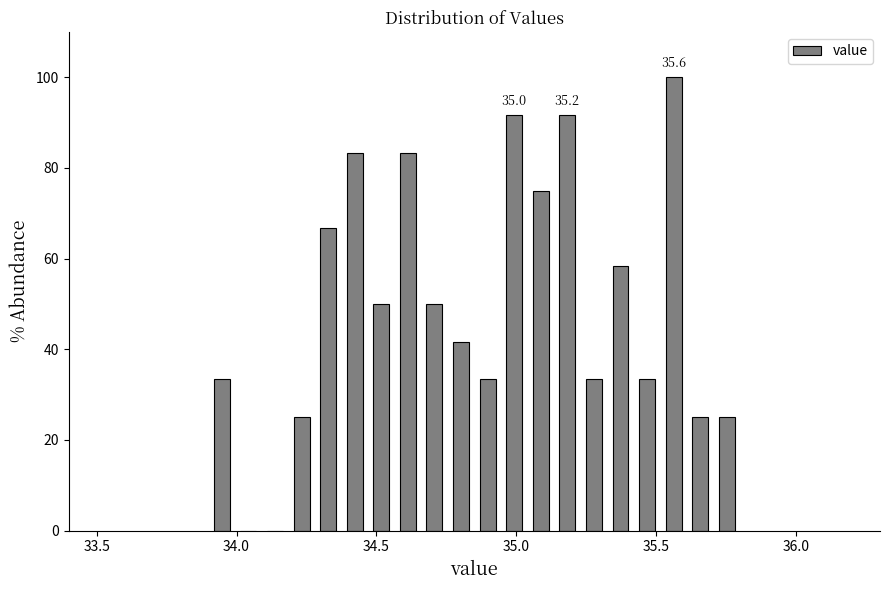

Around what value on the x-axis is the tallest bar? Give the approximate position of its centre, as read against the axis.

35.55